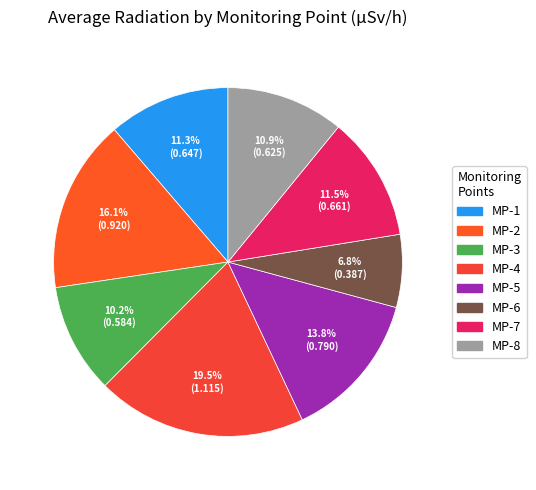

What is the largest slice in the pie chart?

MP-4